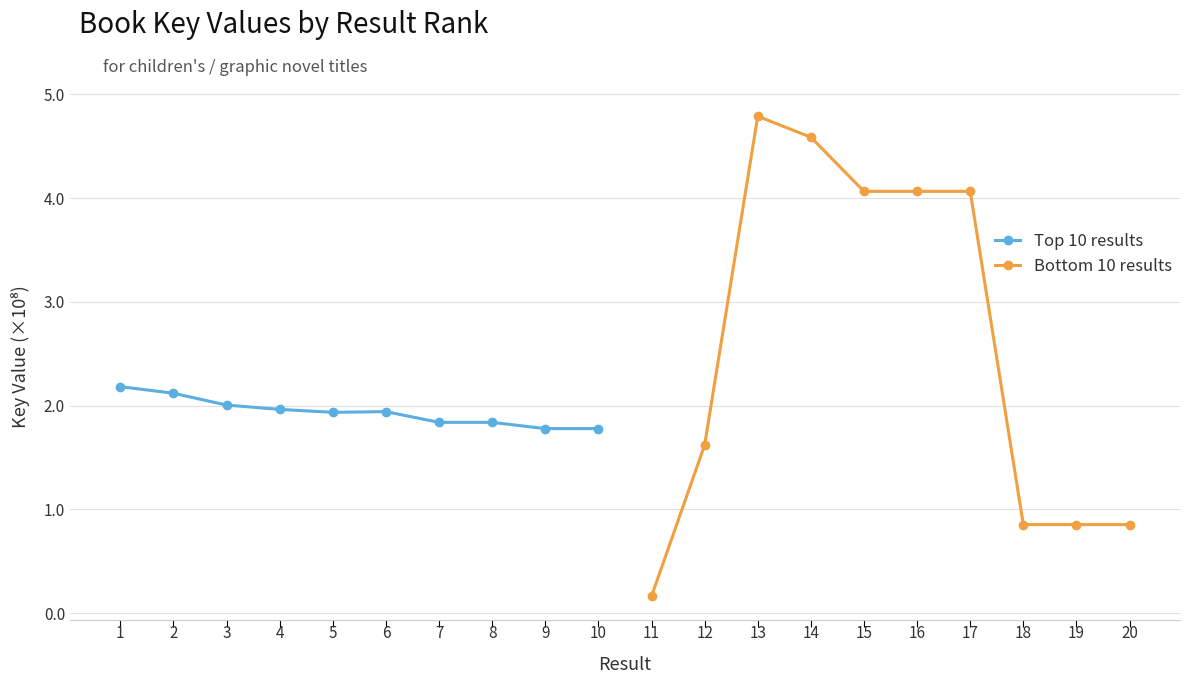

Is it true that Top 10 results equals 3.6 at 1?

False